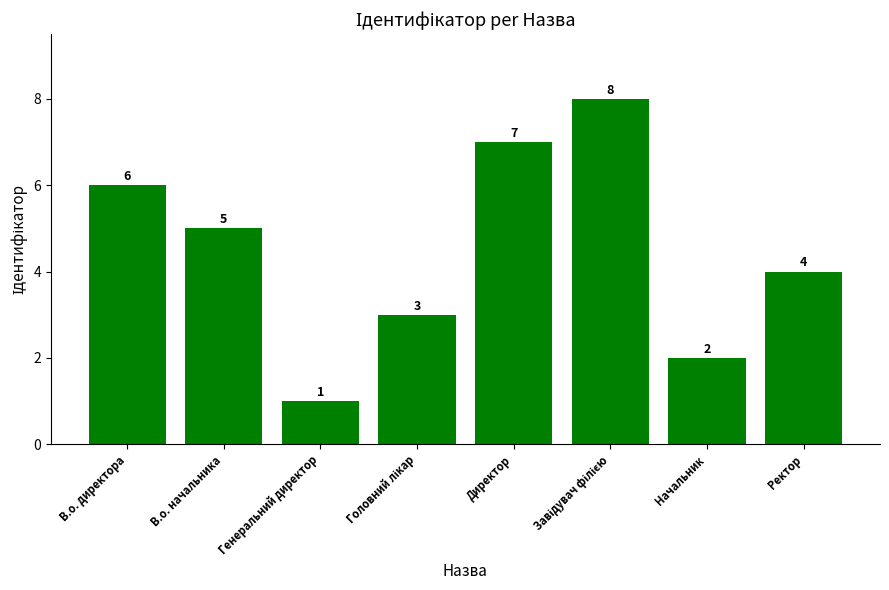

How many values are below 5?

4